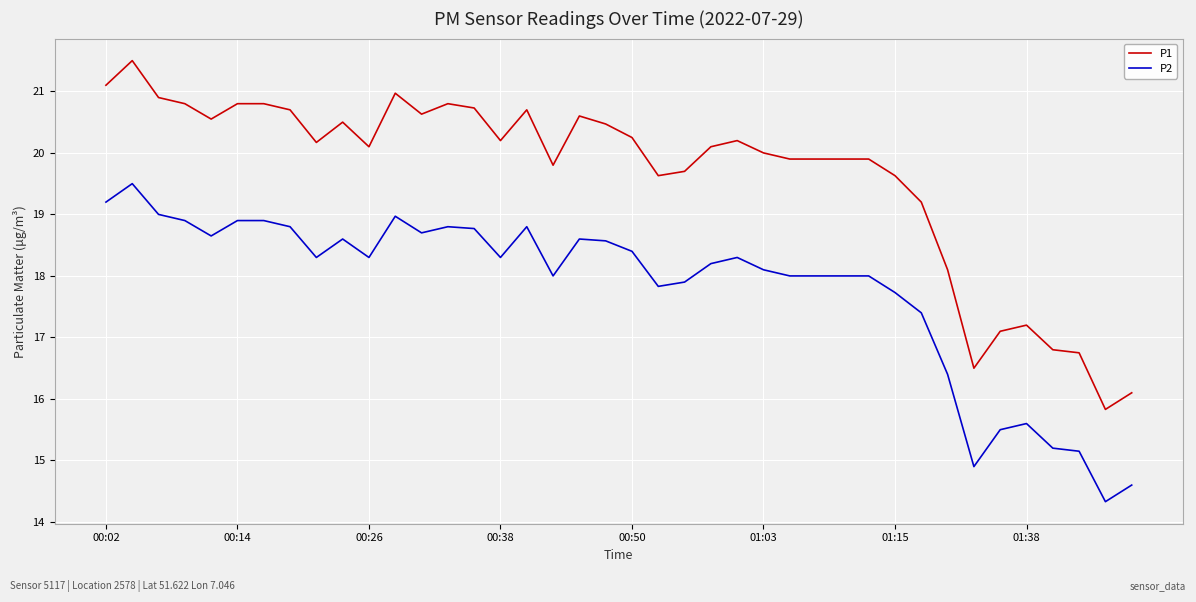

True or false: P1 has more than 2 interior local peaks.

True